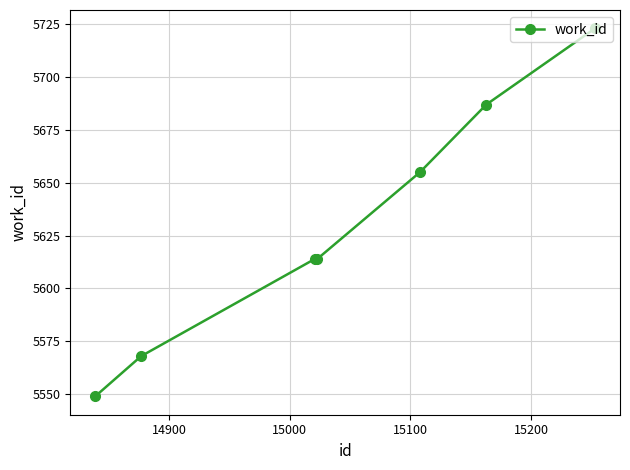

What is the value of the 2nd point from the left?

5568